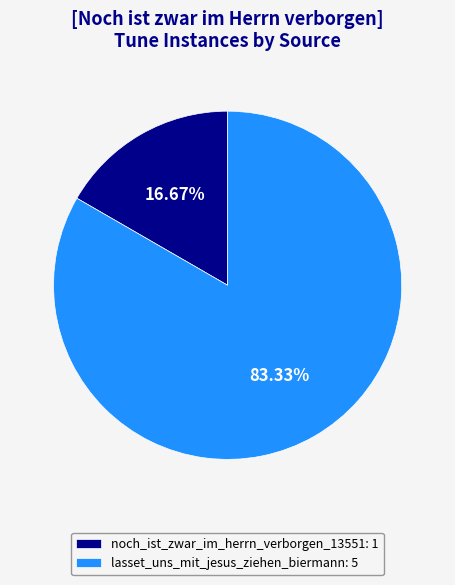

What portion of the pie excludes lasset_uns_mit_jesus_ziehen_biermann?

16.7%